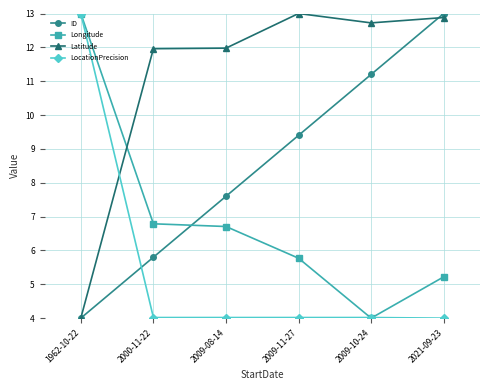

What is the average value of the Latitude series?

11.1